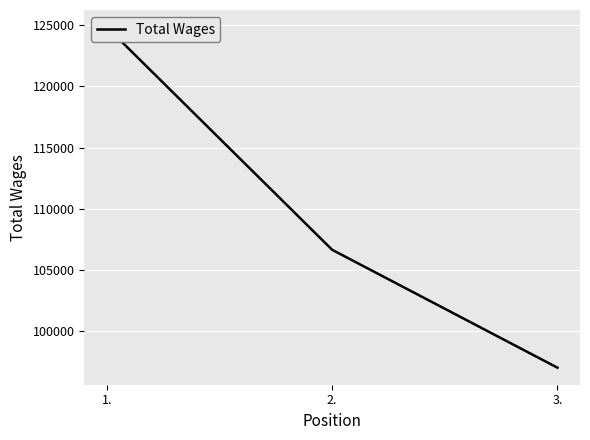

What is the ratio of the value at 2. to the value at 3.?

1.1